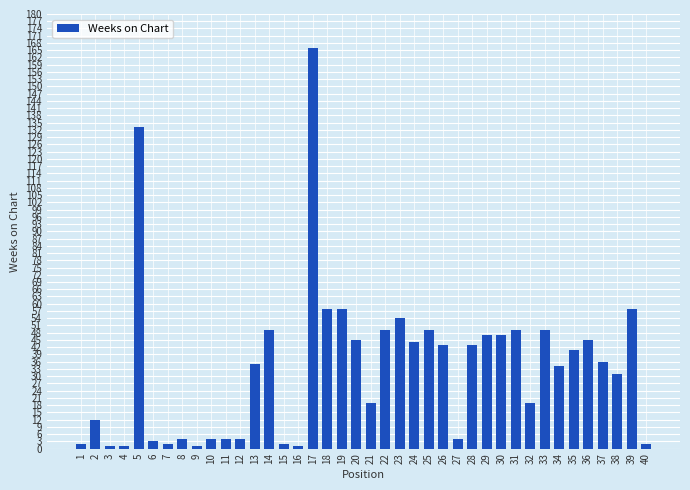

What is the value of the 25th bar from the left?

49